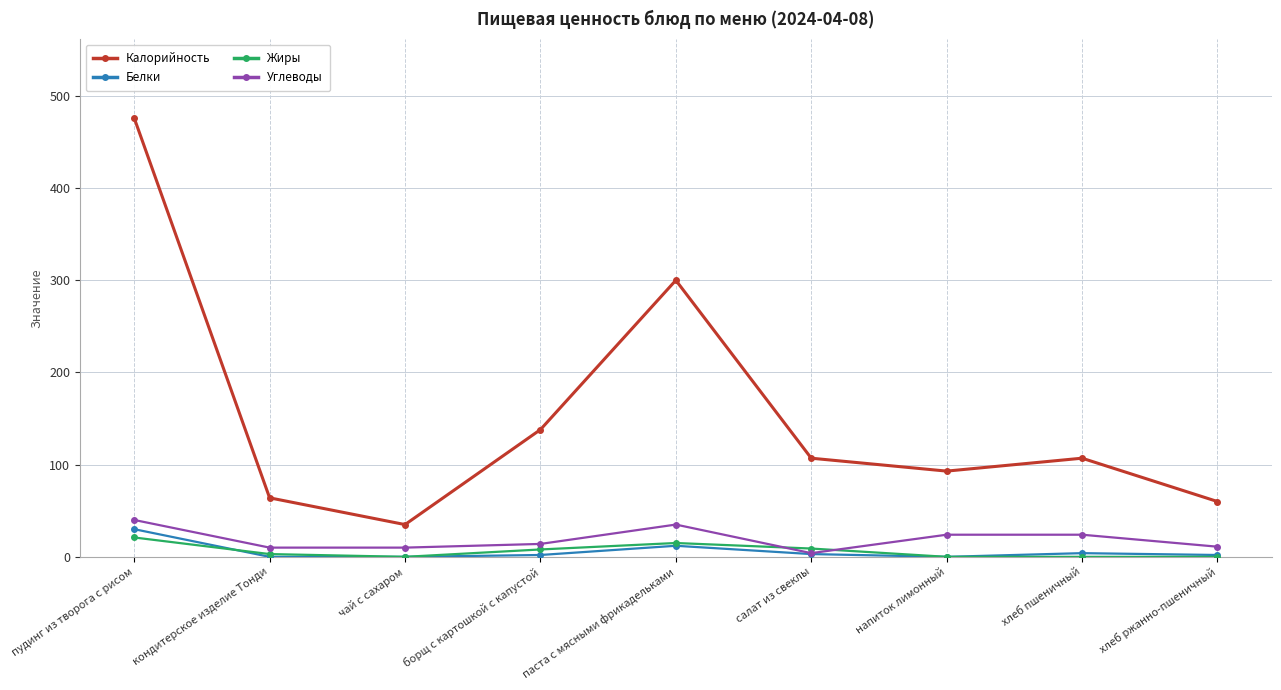

What is the label of the 7th point from the right?

чай с сахаром